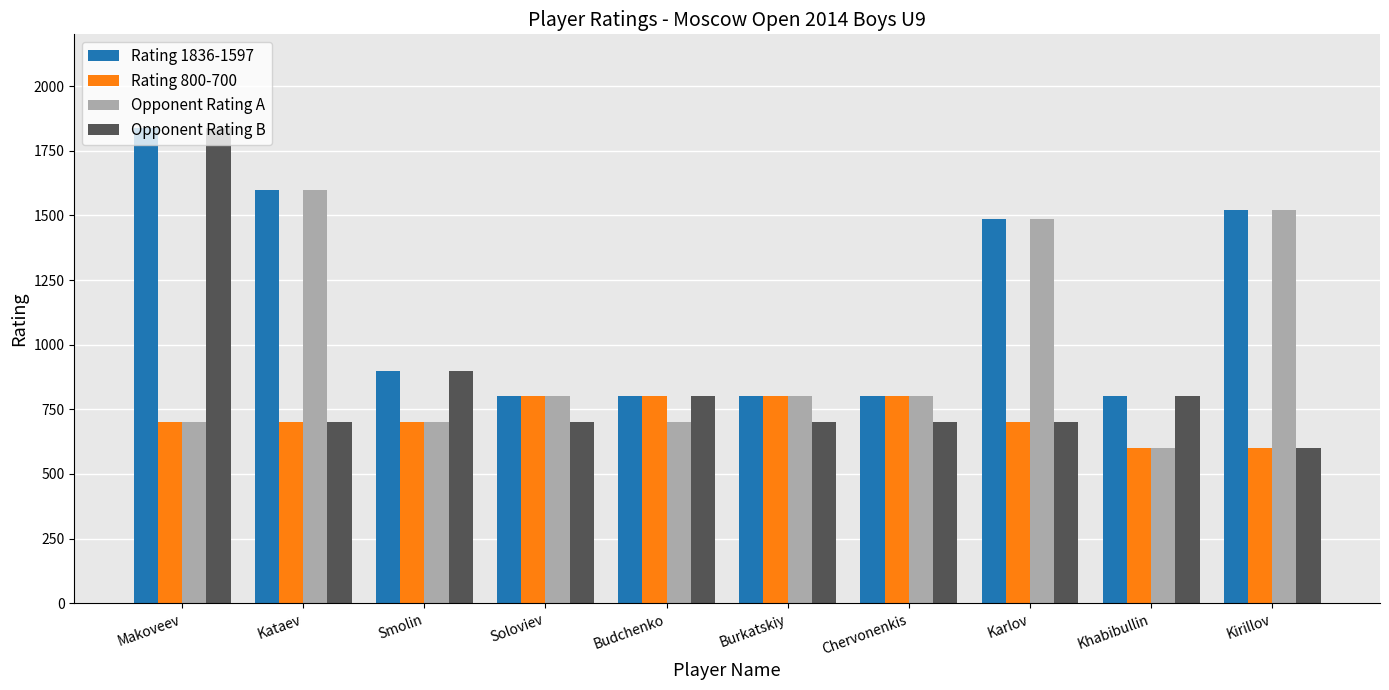

What is the label of the 7th bar from the right?

Soloviev